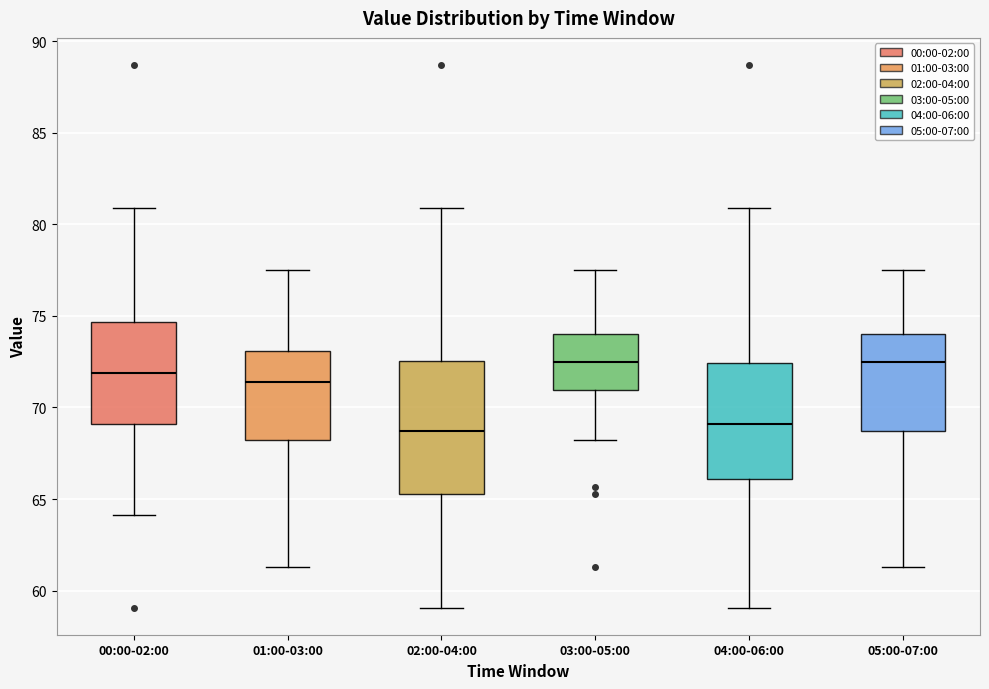

Reading left to right, transcribe this box plot: for each box, give where its median line is, the range the box spans, and where its two whiskers end, as read against the y-axis. The values are not printed on the chart, so give them approximately, as read against the axis.

00:00-02:00: median 72.0, box 69.0 to 74.5, whiskers 64.0 to 81.0
01:00-03:00: median 71.5, box 68.0 to 73.0, whiskers 61.5 to 77.5
02:00-04:00: median 68.5, box 65.5 to 72.5, whiskers 59.0 to 81.0
03:00-05:00: median 72.5, box 71.0 to 74.0, whiskers 68.0 to 77.5
04:00-06:00: median 69.0, box 66.0 to 72.5, whiskers 59.0 to 81.0
05:00-07:00: median 72.5, box 68.5 to 74.0, whiskers 61.5 to 77.5